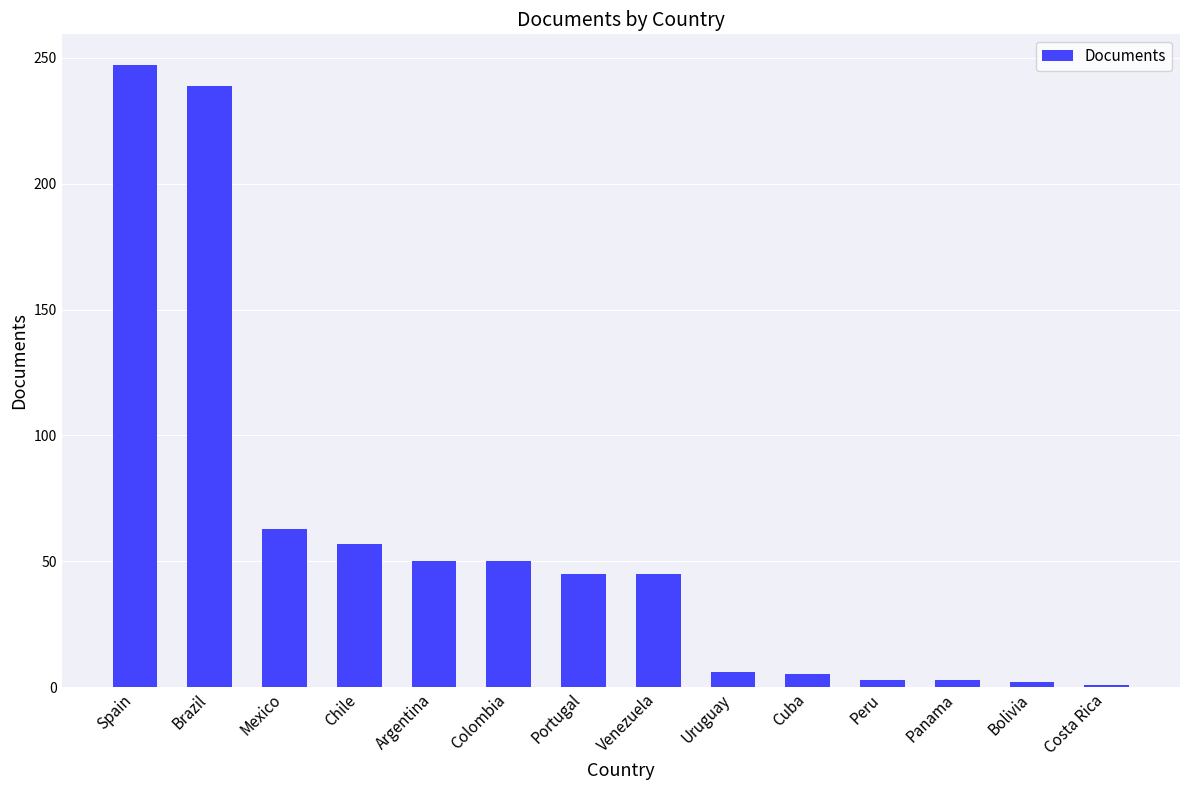

What is the value of the 2nd bar from the left?

239